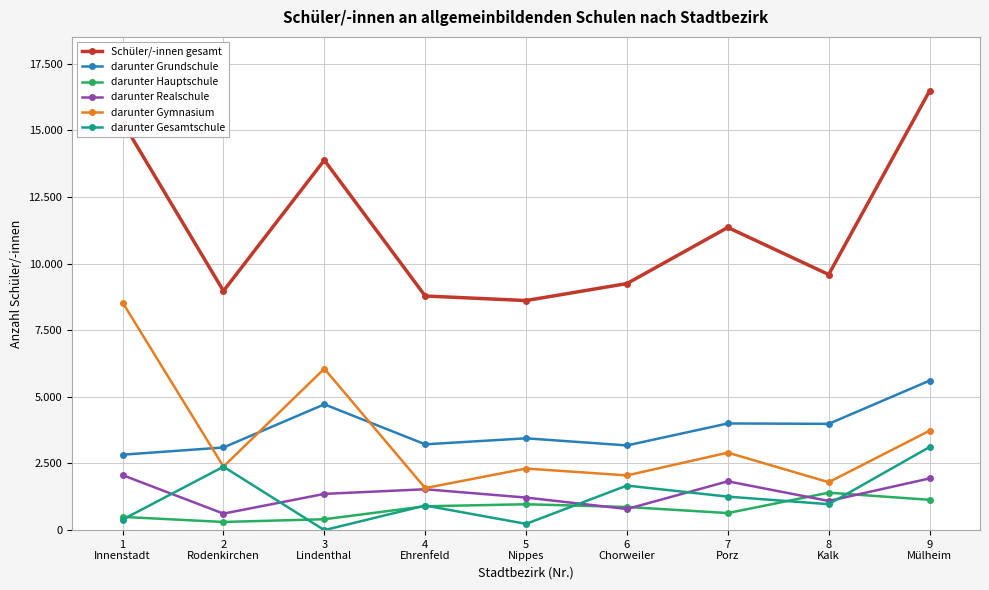

At which category is the sum across all series the highest?

9
Mülheim